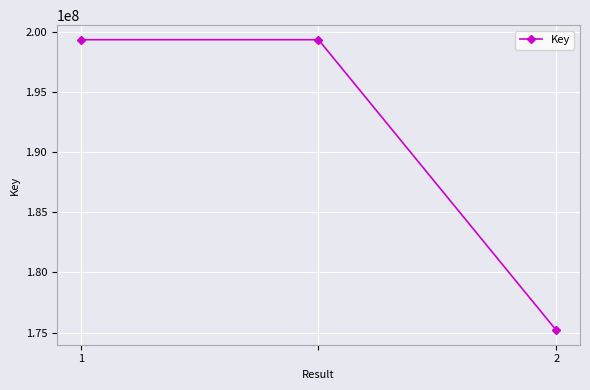

What is the maximum value shown in the chart?

199365414